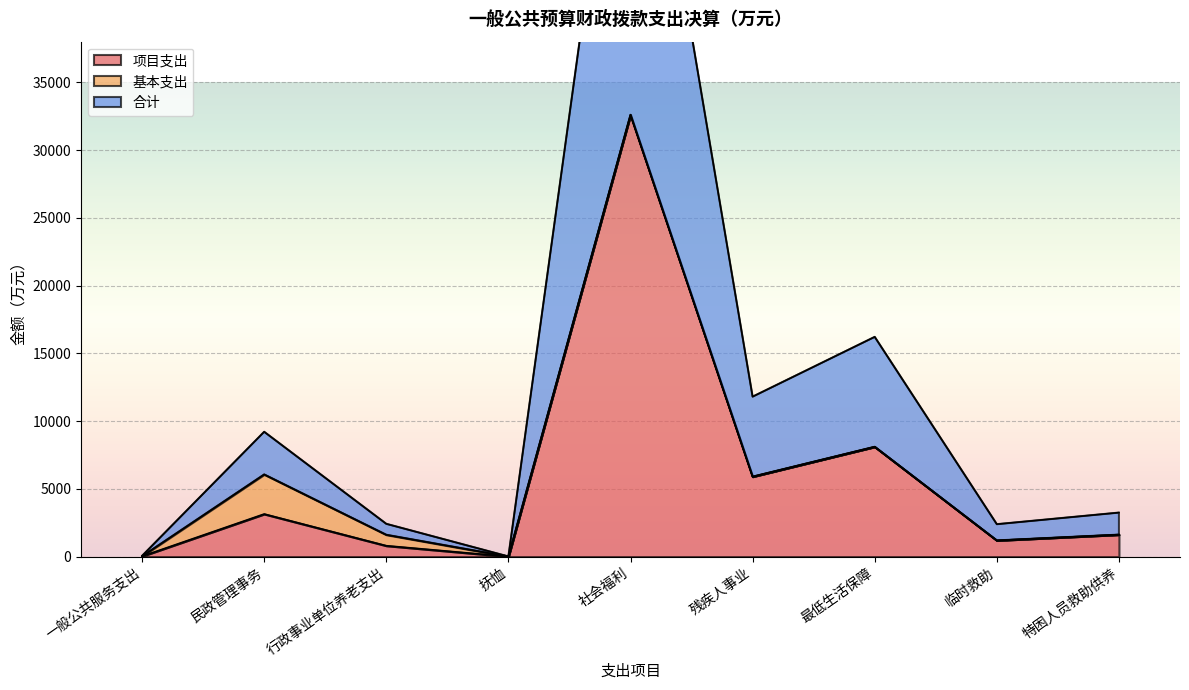

What is the total value across all series at 最低生活保障?

24328.0